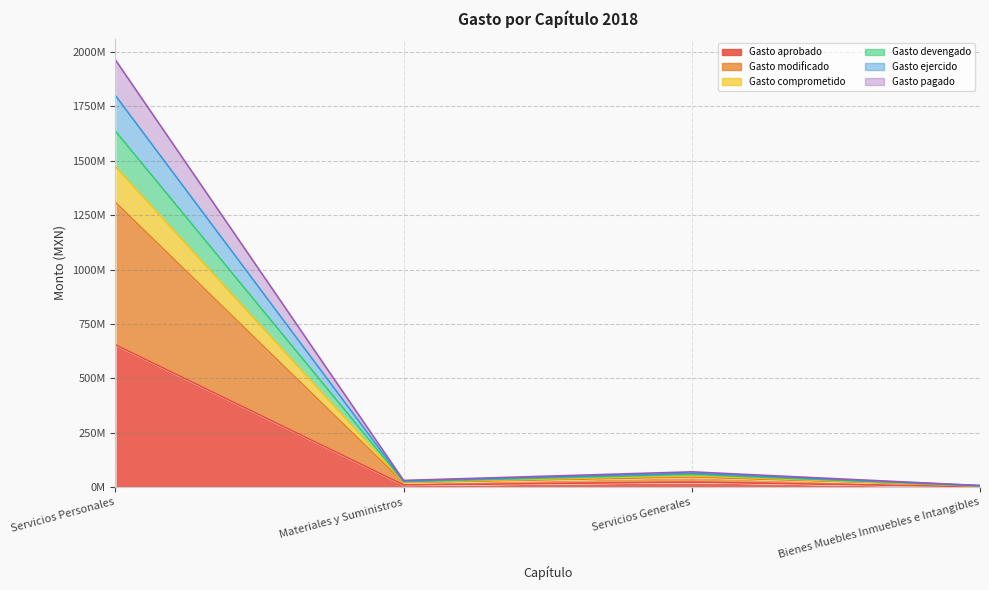

Is the value of Gasto devengado at Materiales y Suministros greater than the value of Gasto aprobado at Bienes Muebles Inmuebles e Intangibles?

Yes